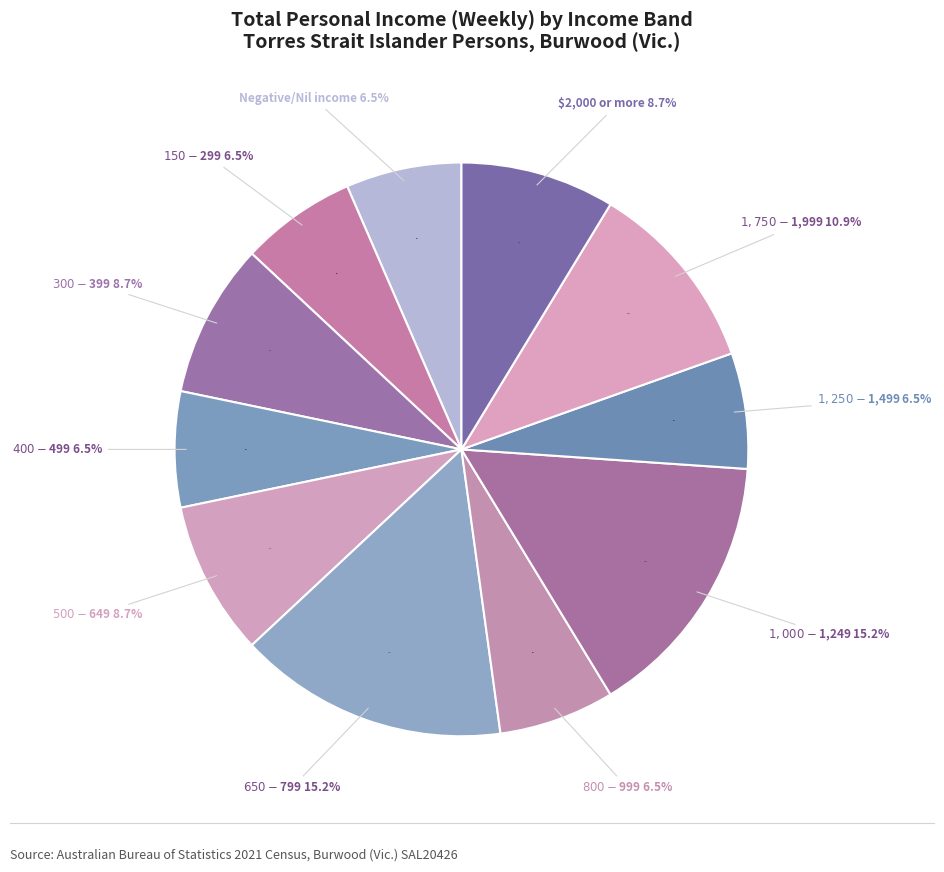

Does any single category account for the majority?

No